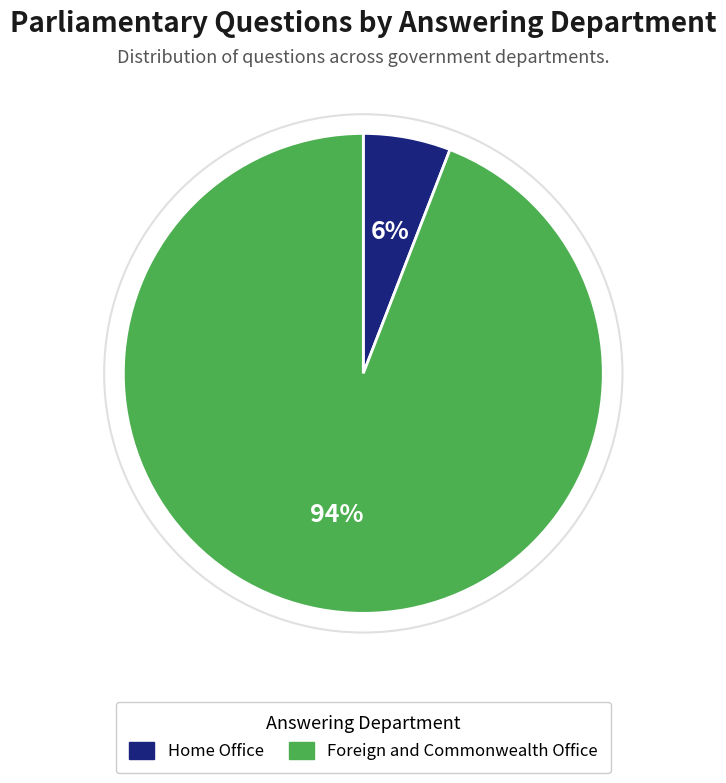

Do Foreign and Commonwealth Office and Home Office together represent more than half of the pie?

Yes